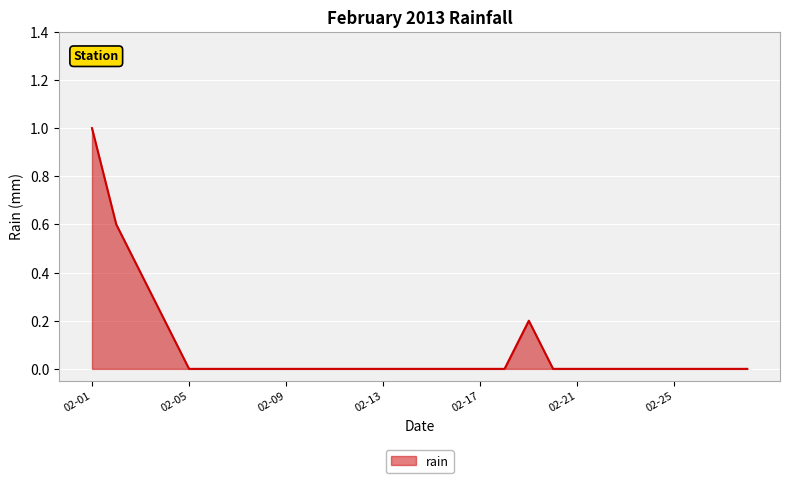

What is the maximum value shown in the chart?

1.0